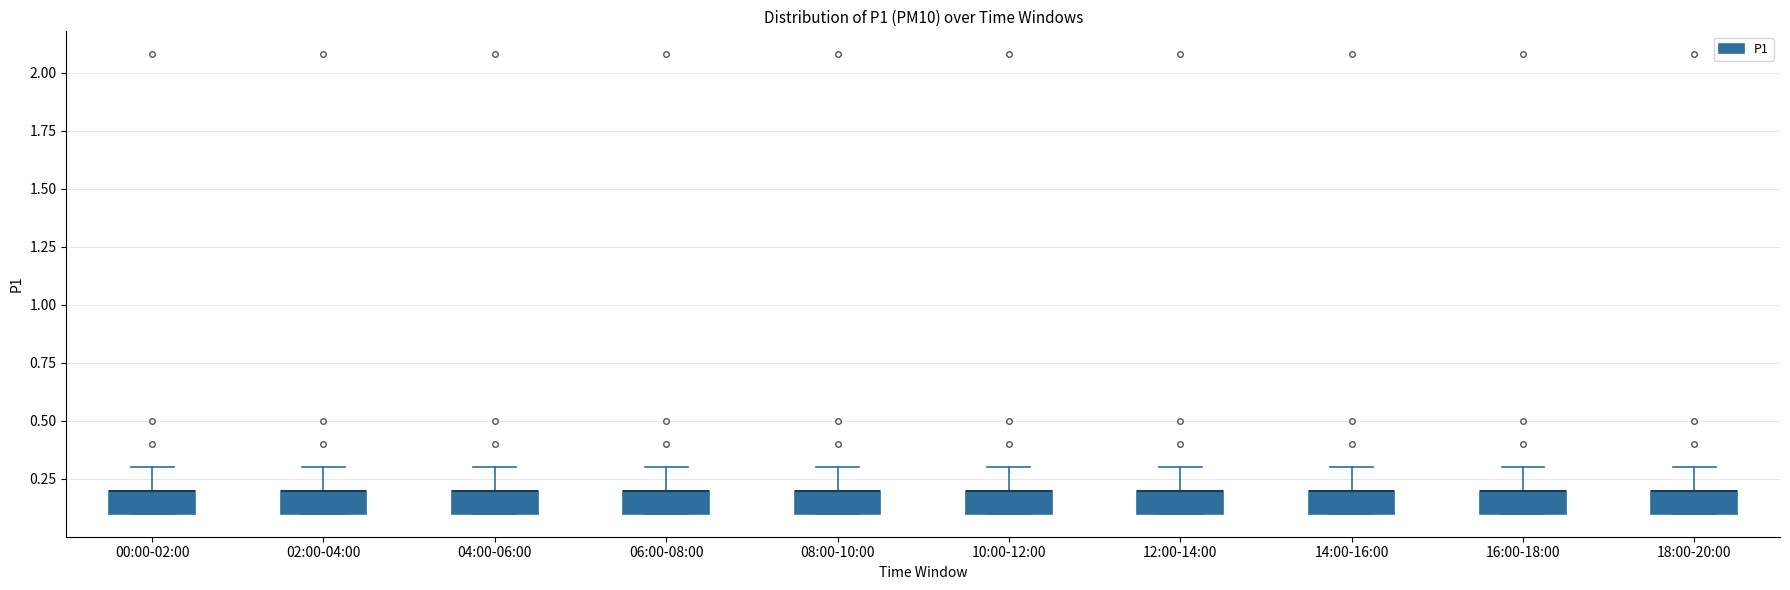

Where is the upper edge of the box for 18:00-20:00 on the y-axis? The values are not printed on the chart, so give them approximately, as read against the axis.

0.2